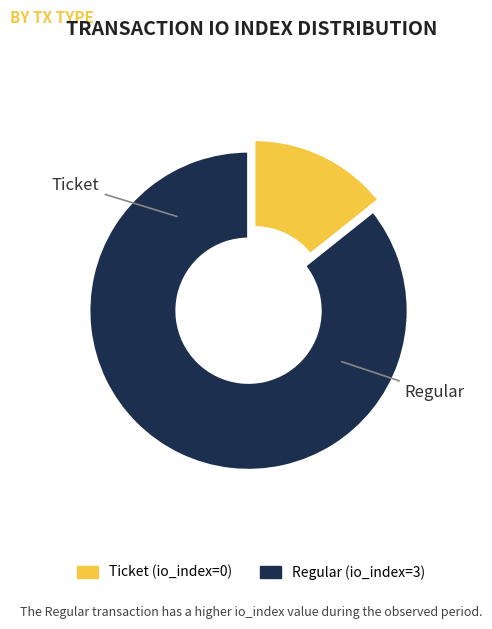

The Regular slice represents 86% of the pie. True or false?

True